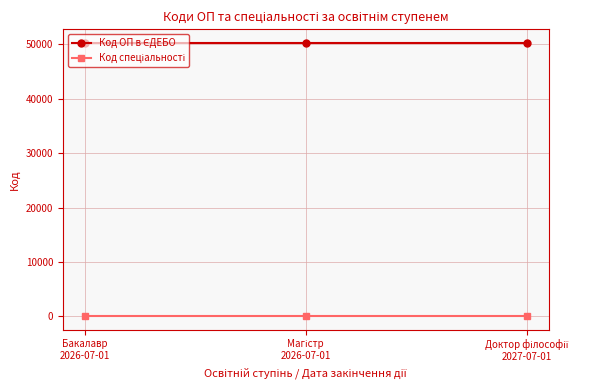

What is the greatest value displayed?

50265